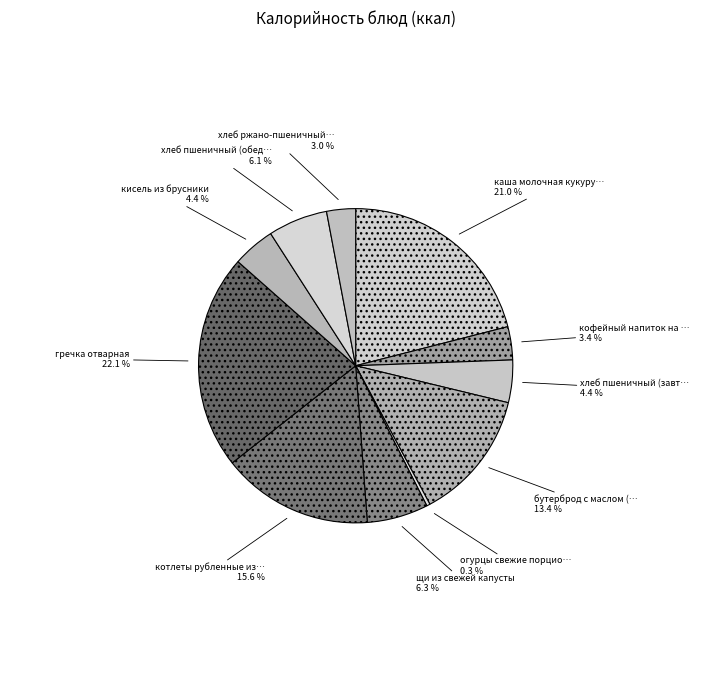

Which slice is the smallest?

огурцы свежие порционные